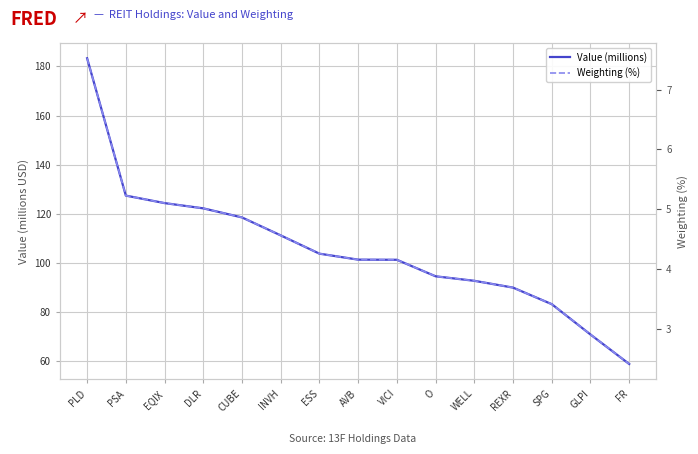

What are all the series names shown in the legend?

Value (millions), Weighting (%)